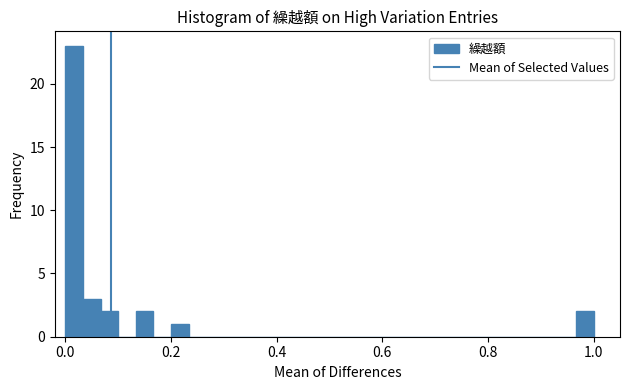

Around what value on the x-axis is the tallest bar? Give the approximate position of its centre, as read against the axis.

0.02